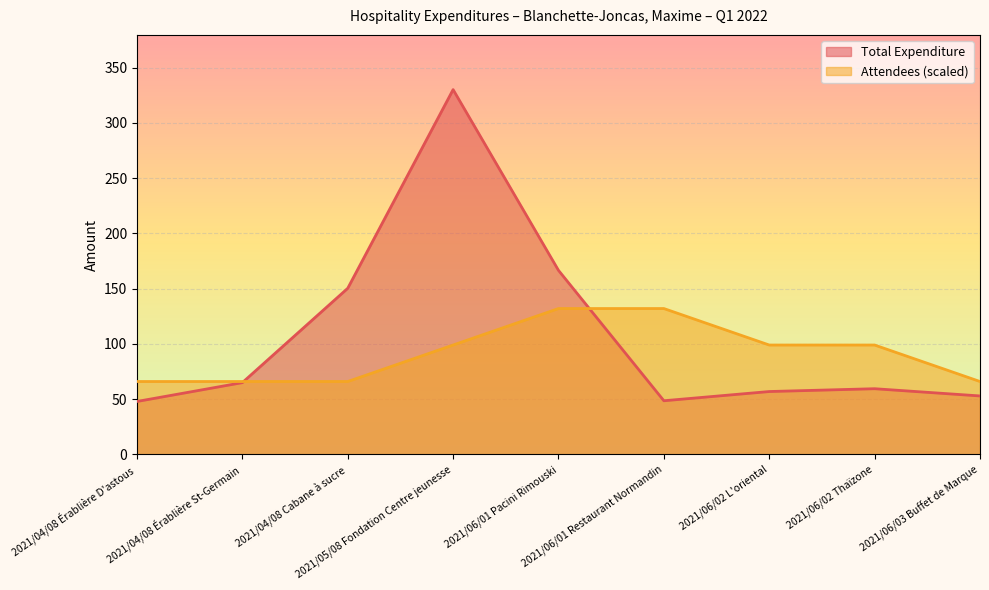

Count the Attendees values in the range 66 to 99.

7